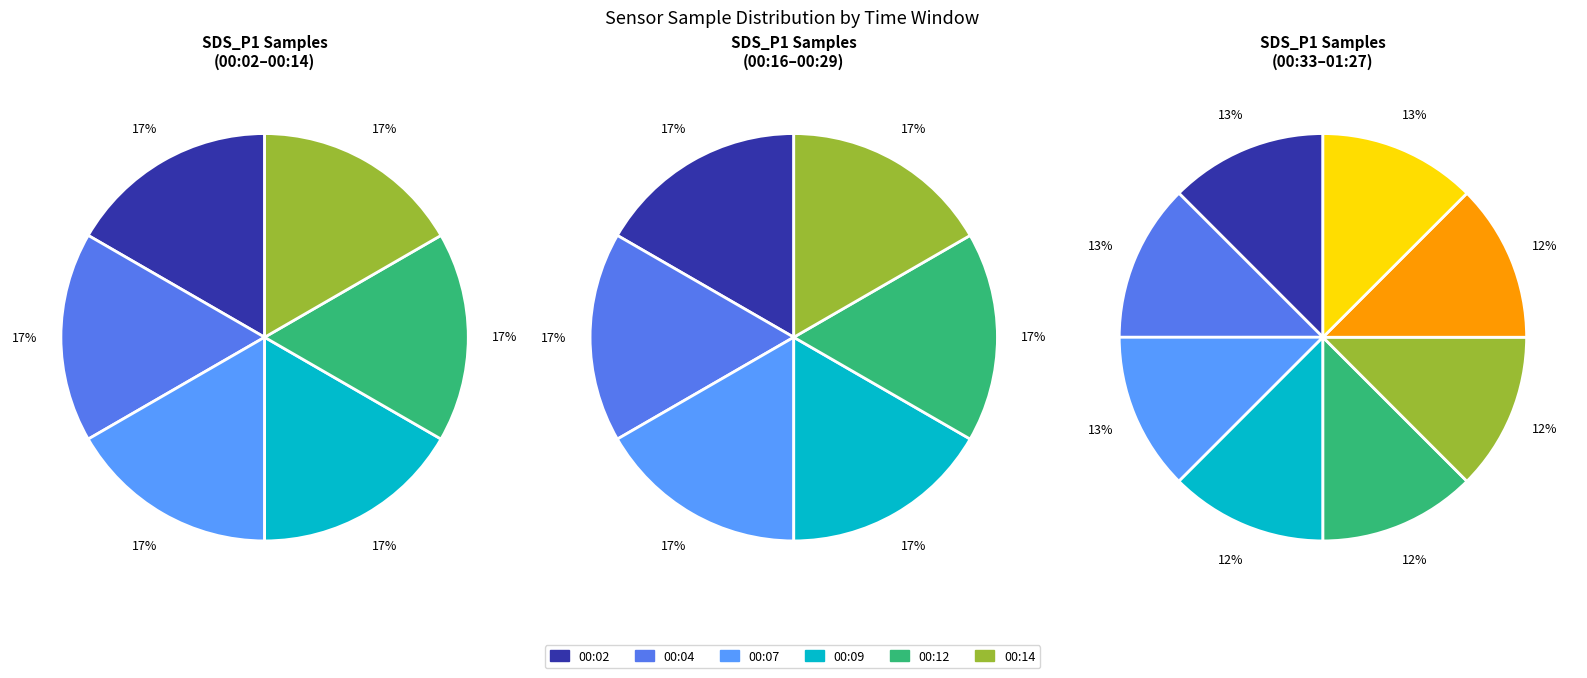

Is the sum of 00:19 and 00:12 greater than half?

No